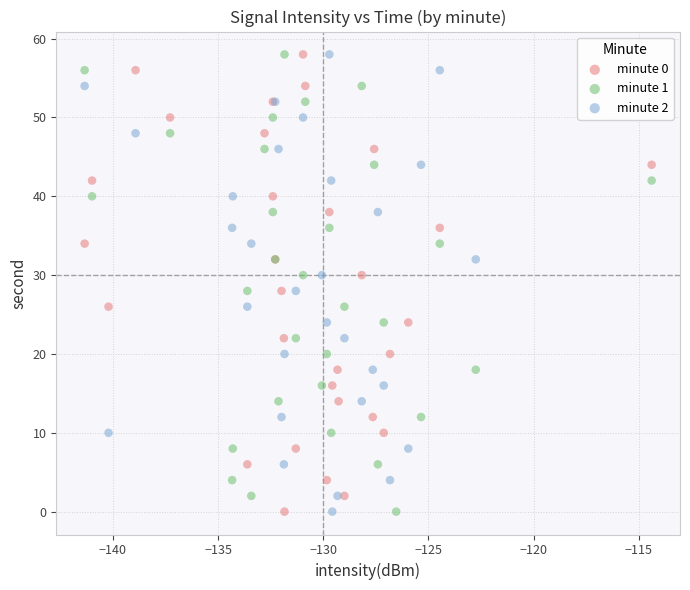

What are all the series names shown in the legend?

minute 0, minute 1, minute 2